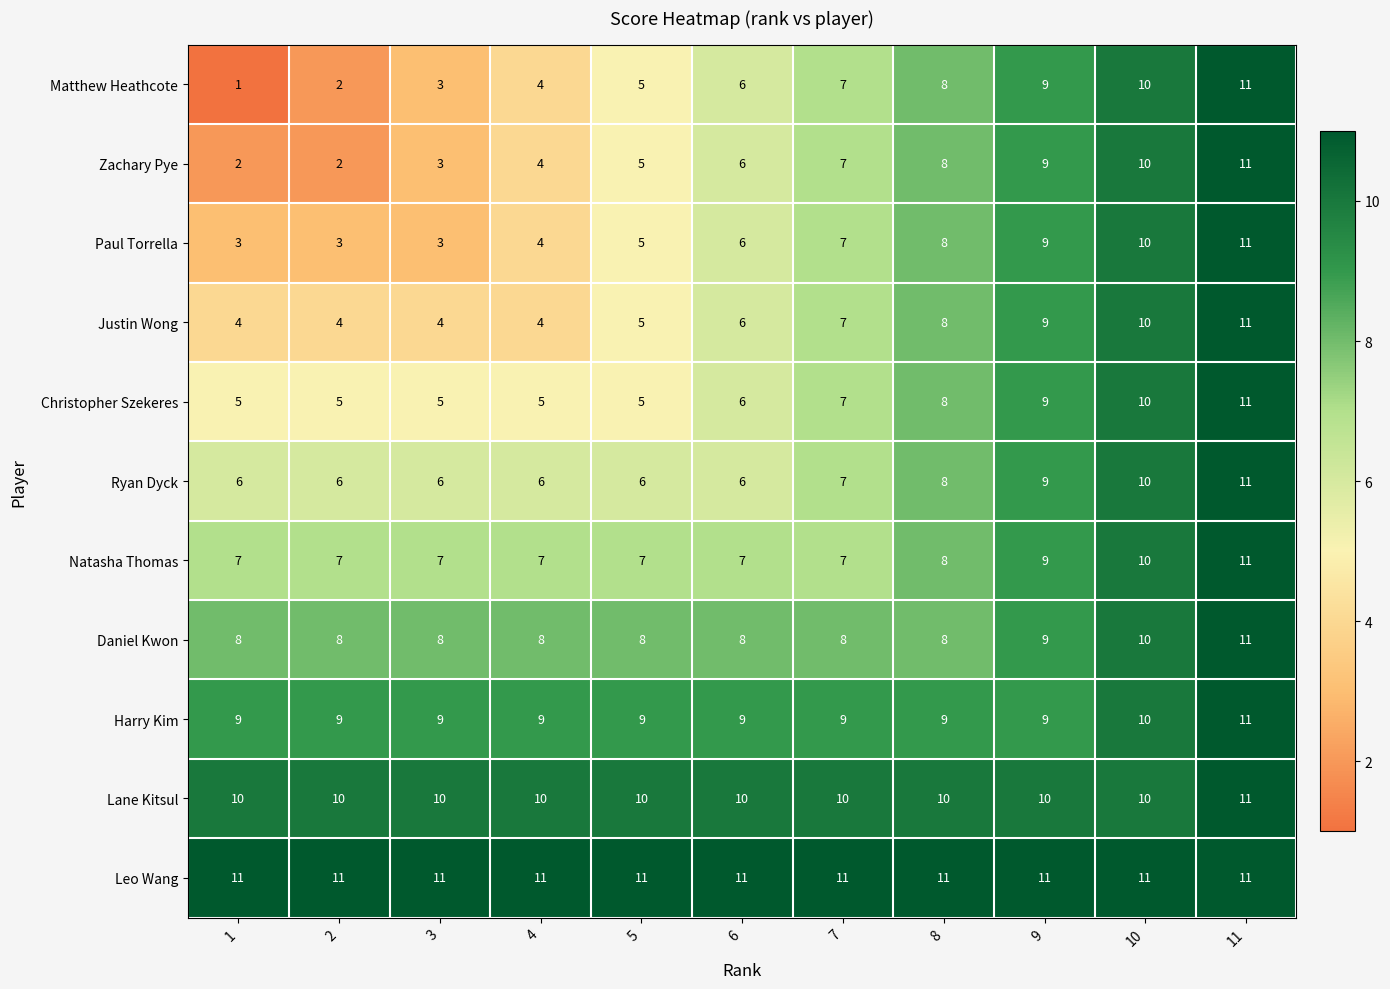

What is the difference between the highest and lowest values at 7?

4